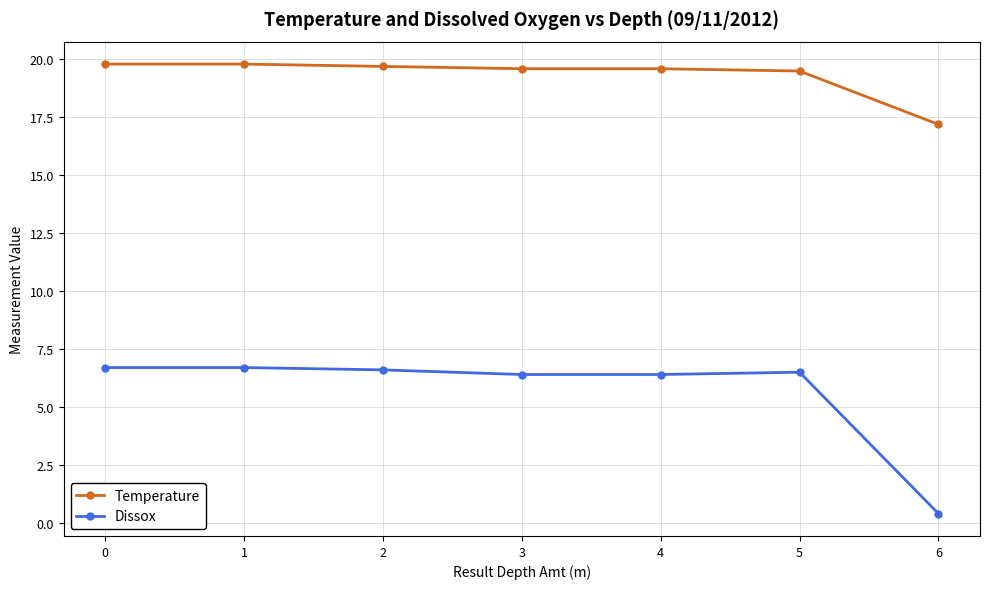

What are all the series names shown in the legend?

Temperature, Dissox